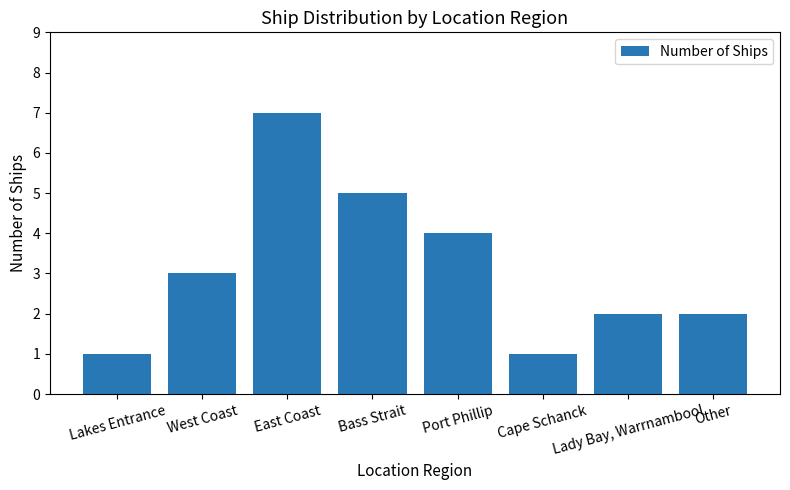

At which category does the chart reach its peak across all series?

East Coast